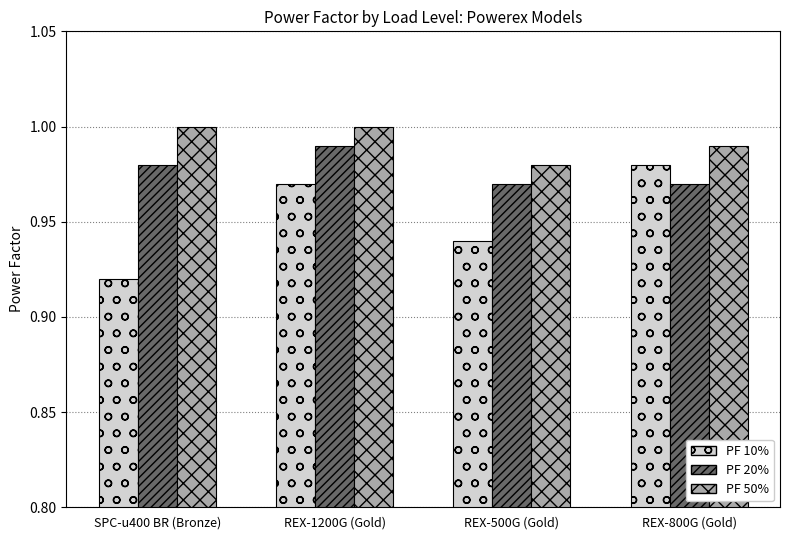

Is it true that PF 20% equals 1.0 at REX-500G (Gold)?

True